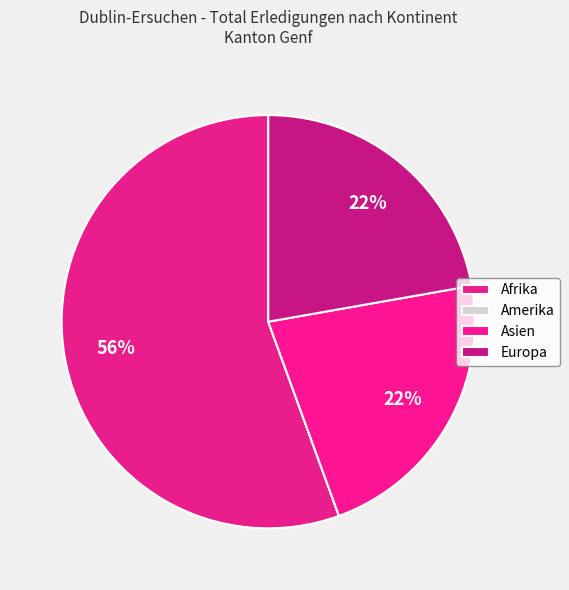

To the nearest percent, what is the average slice percentage?

25%